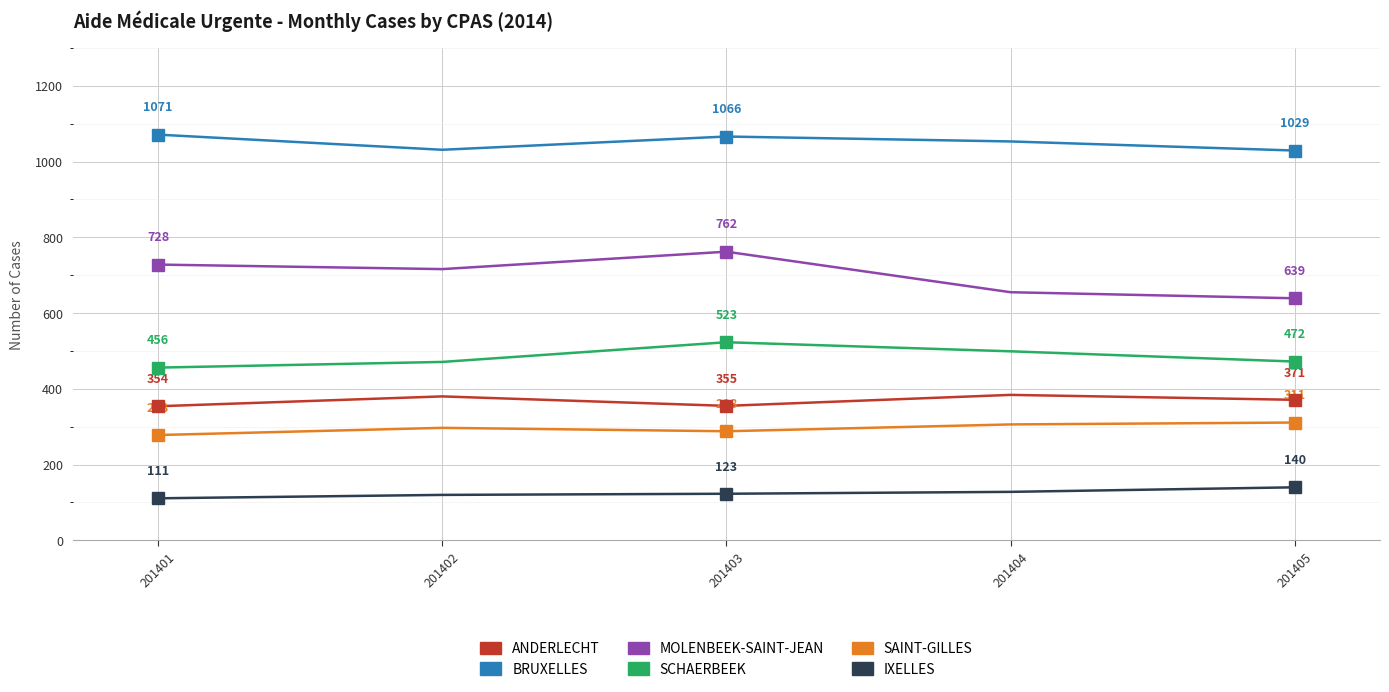

Is it true that SAINT-GILLES equals 297 at 201402?

True